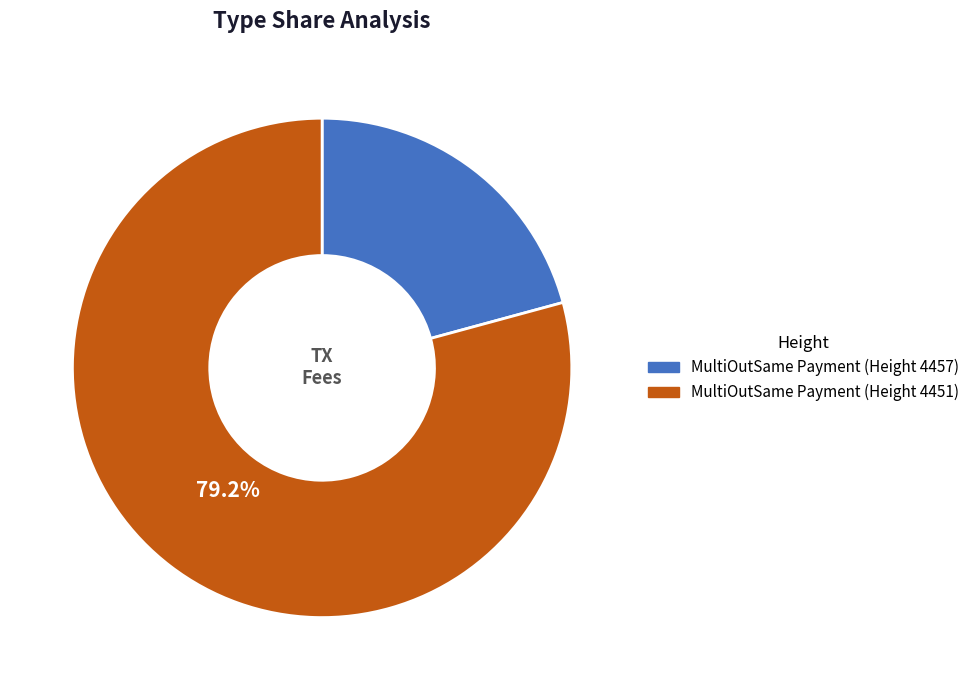

Is there any slice that represents more than half of the pie?

Yes